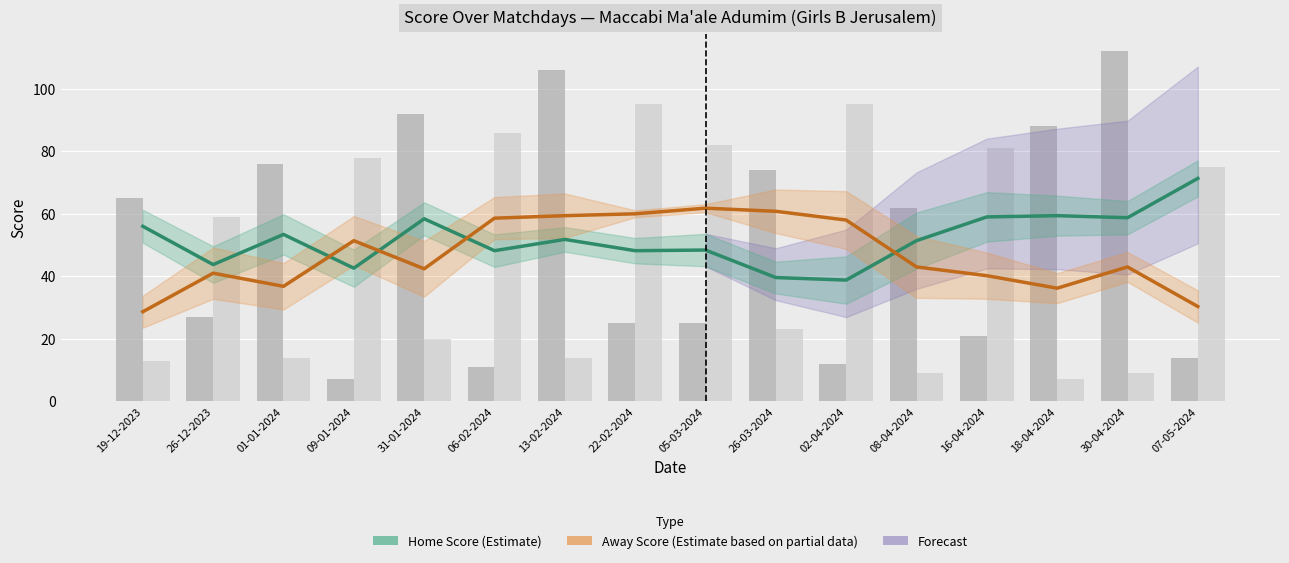

What is the label of the 14th bar from the left?

18-04-2024